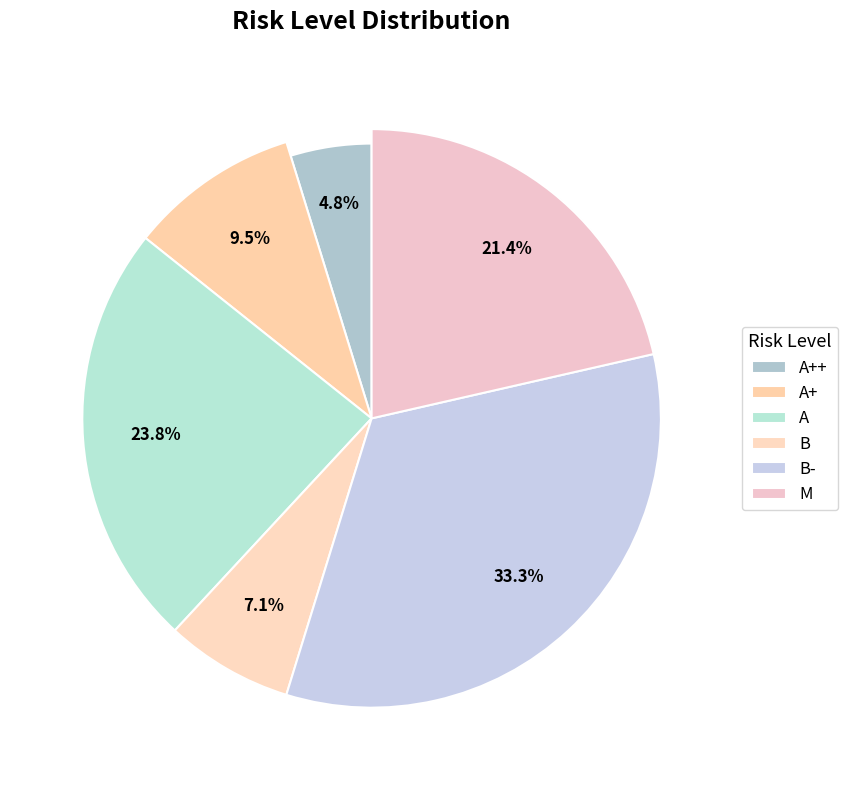

Is it true that M is 6% of the pie?

False